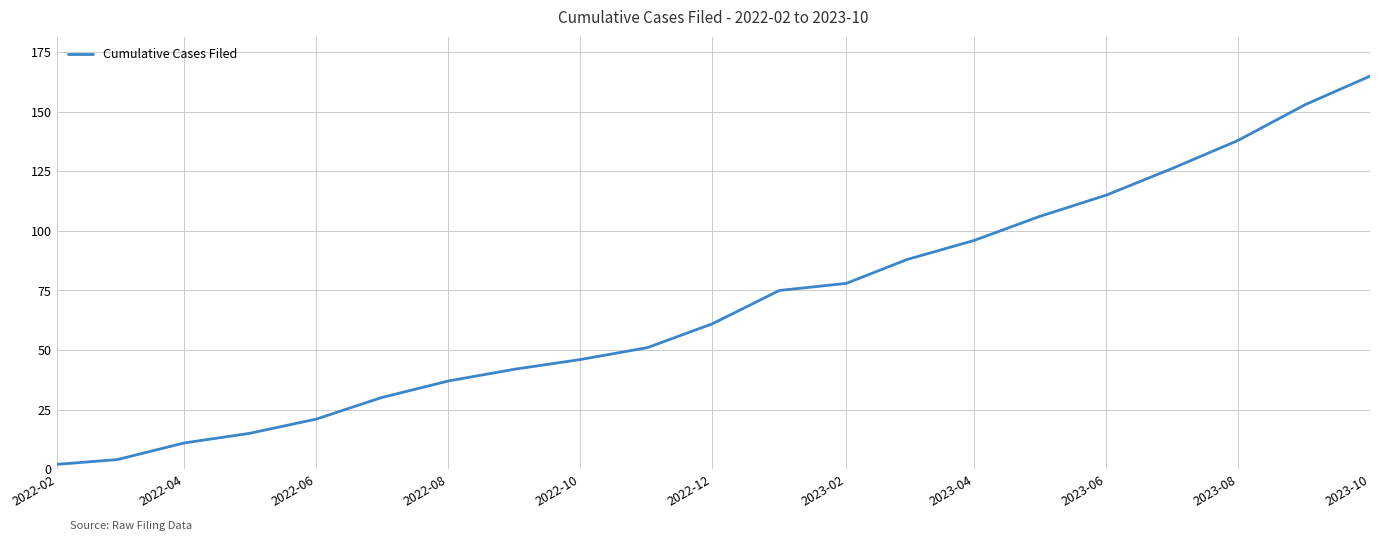

What is the difference between the maximum and minimum values?

163